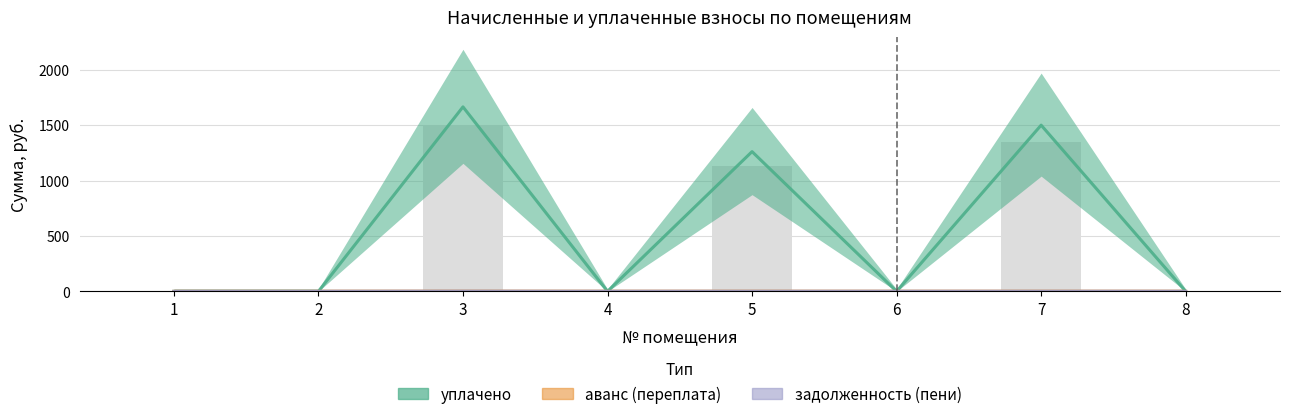

Rank the series at 4 from highest to lowest value.

уплачено, аванс (переплата), задолженность (пени)